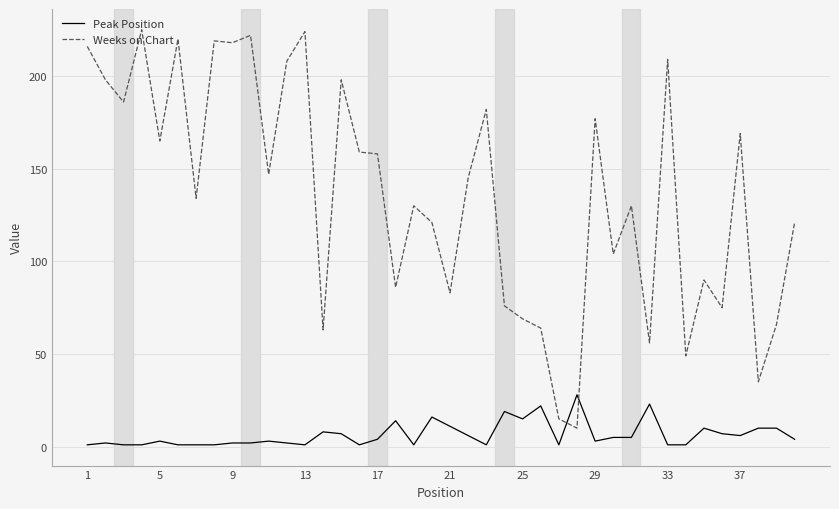

True or false: Peak Position has more than 0 interior local peaks.

True